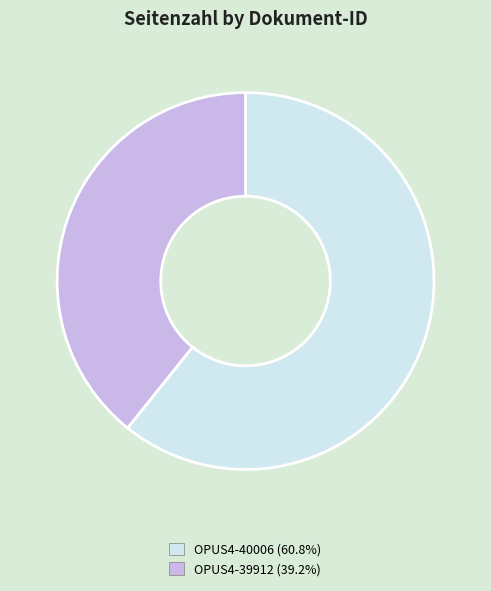

Is the sum of OPUS4-39912 and OPUS4-40006 greater than half?

Yes